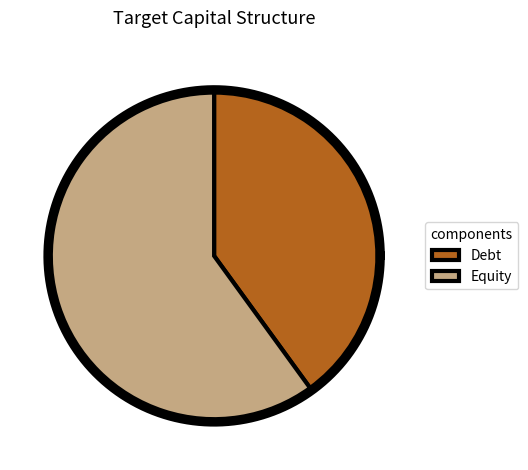

Is the sum of Equity and Debt greater than half?

Yes